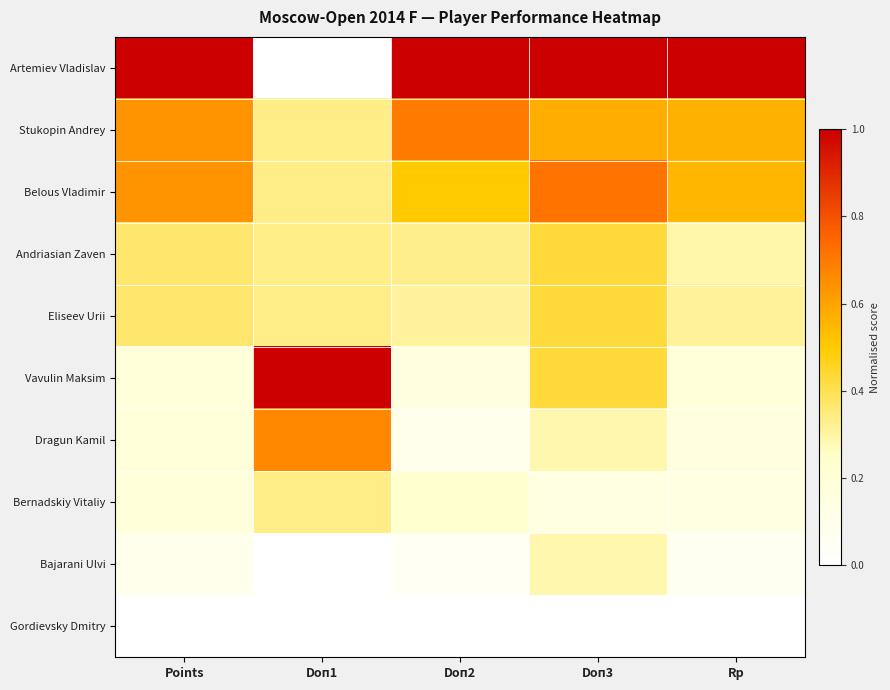

Reading right to left, list all the values displayed in this chart.

Artemiev Vladislav: Rp=1.0	Doп3=1.0	Doп2=1.0	Doп1=0.0	Points=1.0
Stukopin Andrey: Rp=0.6	Doп3=0.6	Doп2=0.7	Doп1=0.3	Points=0.6
Belous Vladimir: Rp=0.6	Doп3=0.7	Doп2=0.5	Doп1=0.3	Points=0.6
Andriasian Zaven: Rp=0.3	Doп3=0.4	Doп2=0.3	Doп1=0.3	Points=0.4
Eliseev Urii: Rp=0.3	Doп3=0.4	Doп2=0.3	Doп1=0.3	Points=0.4
Vavulin Maksim: Rp=0.2	Doп3=0.4	Doп2=0.2	Doп1=1.0	Points=0.2
Dragun Kamil: Rp=0.2	Doп3=0.3	Doп2=0.1	Doп1=0.7	Points=0.2
Bernadskiy Vitaliy: Rp=0.1	Doп3=0.1	Doп2=0.2	Doп1=0.3	Points=0.2
Bajarani Ulvi: Rp=0.1	Doп3=0.3	Doп2=0.1	Doп1=0.0	Points=0.1
Gordievsky Dmitry: Rp=0.0	Doп3=0.0	Doп2=0.0	Doп1=0.0	Points=0.0